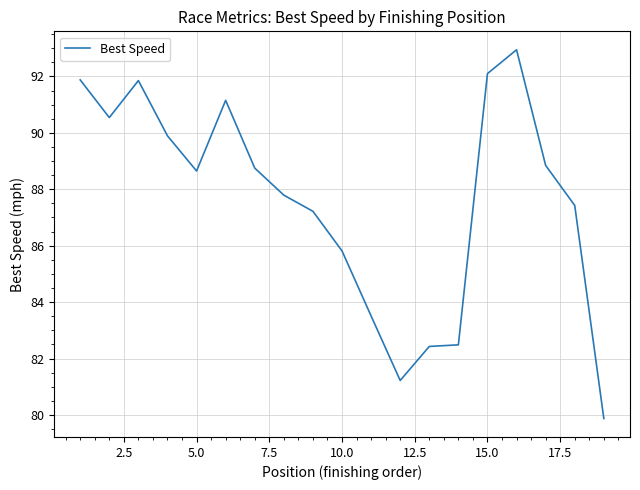

What is the smallest value displayed?

79.9